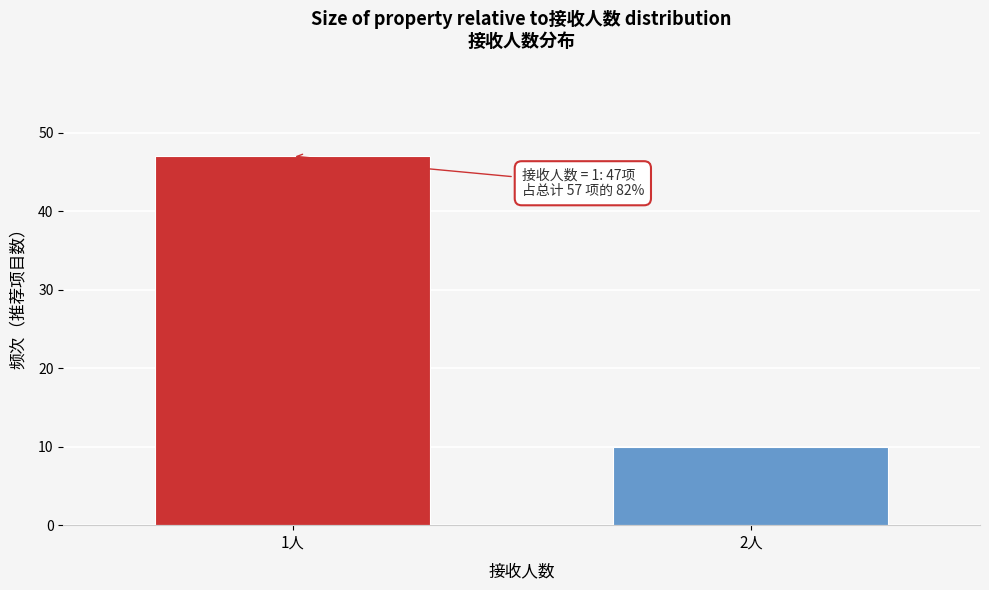

Reading right to left, extract all data points from this chart.

10	47